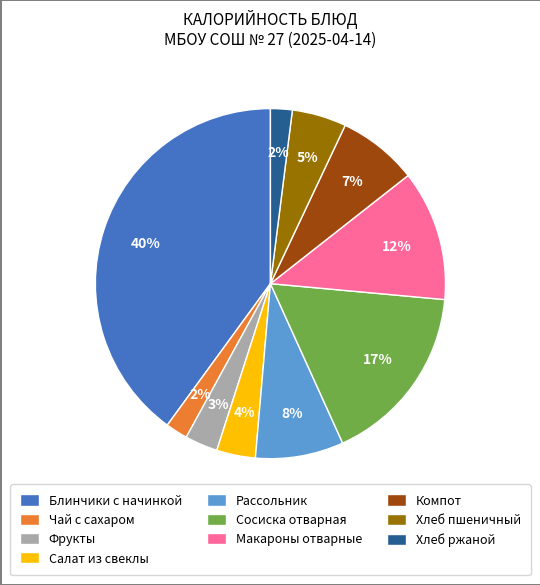

Count the number of slices in the pie.

10